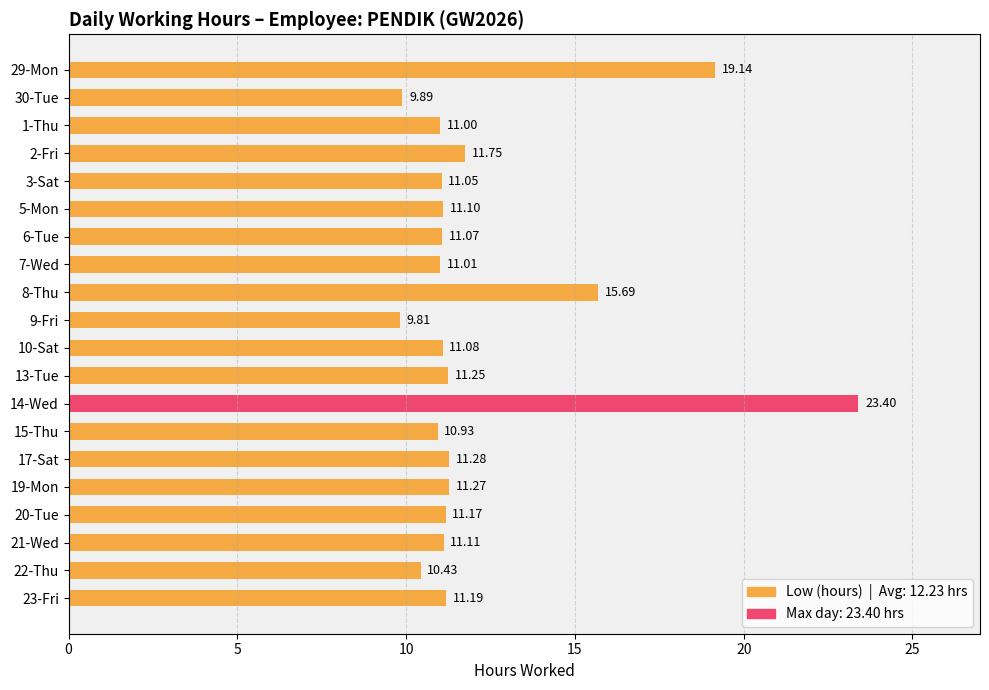

Rank the categories by value from lowest to highest.

9-Fri, 30-Tue, 22-Thu, 15-Thu, 1-Thu, 7-Wed, 3-Sat, 6-Tue, 10-Sat, 5-Mon, 21-Wed, 20-Tue, 23-Fri, 13-Tue, 19-Mon, 17-Sat, 2-Fri, 8-Thu, 29-Mon, 14-Wed